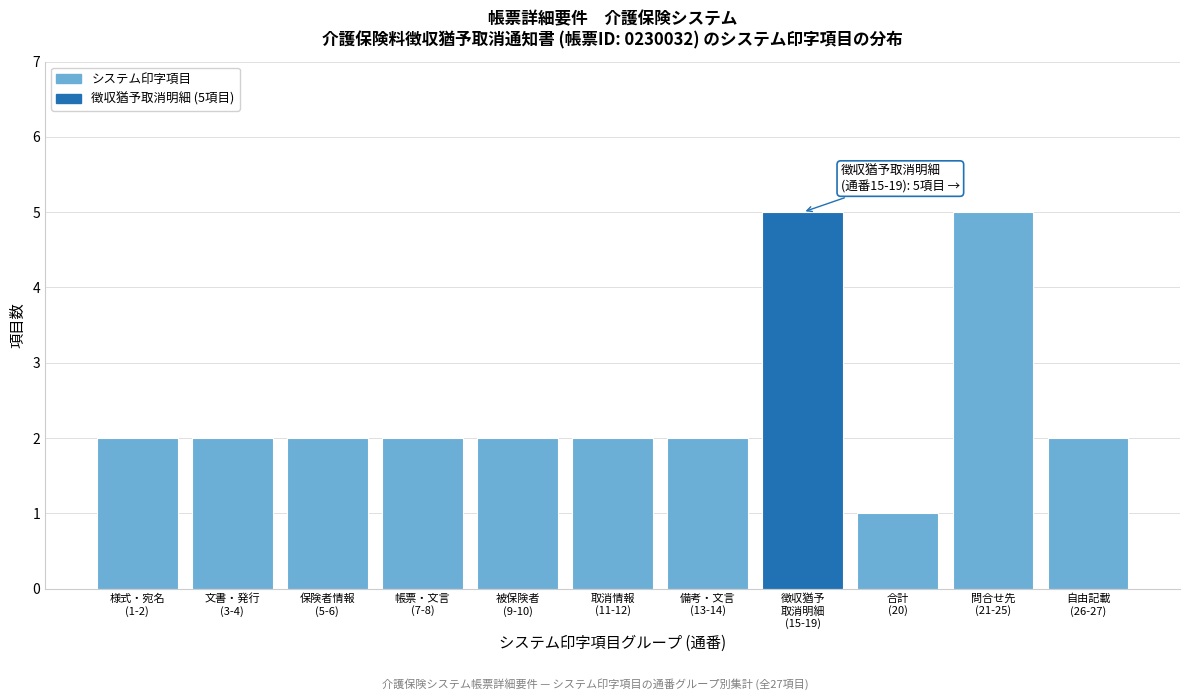

Reading left to right, what are all the values shown in this chart?

2	2	2	2	2	2	2	5	1	5	2